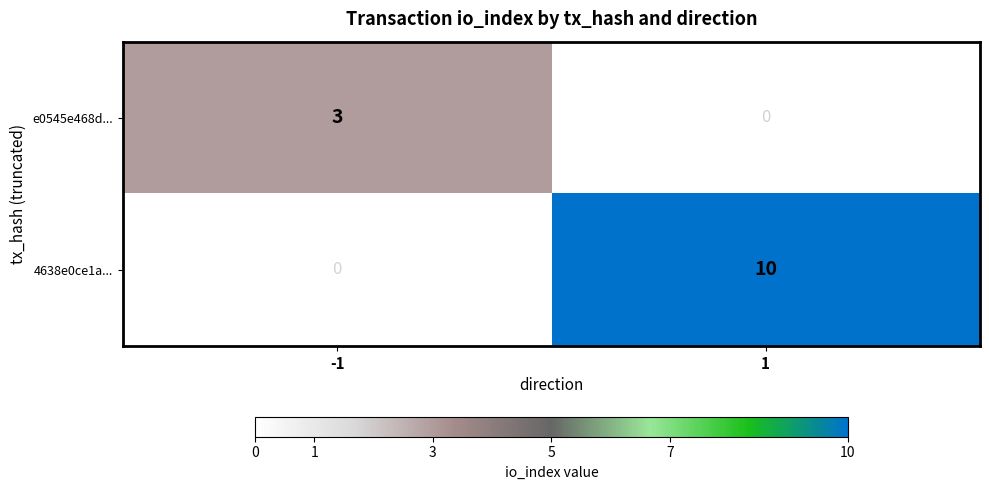

What is the total value across all series at -1?

3